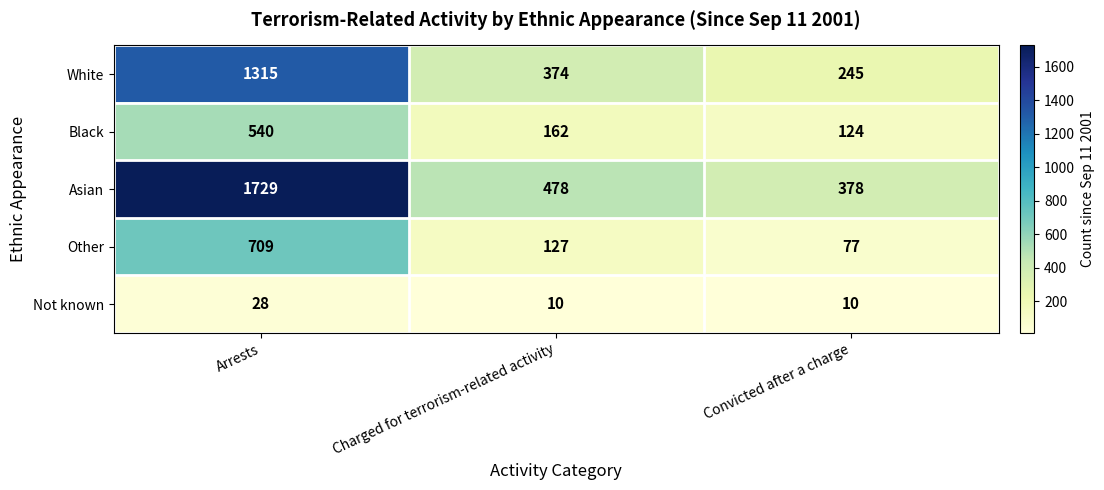

At which category is the sum across all series the highest?

Arrests